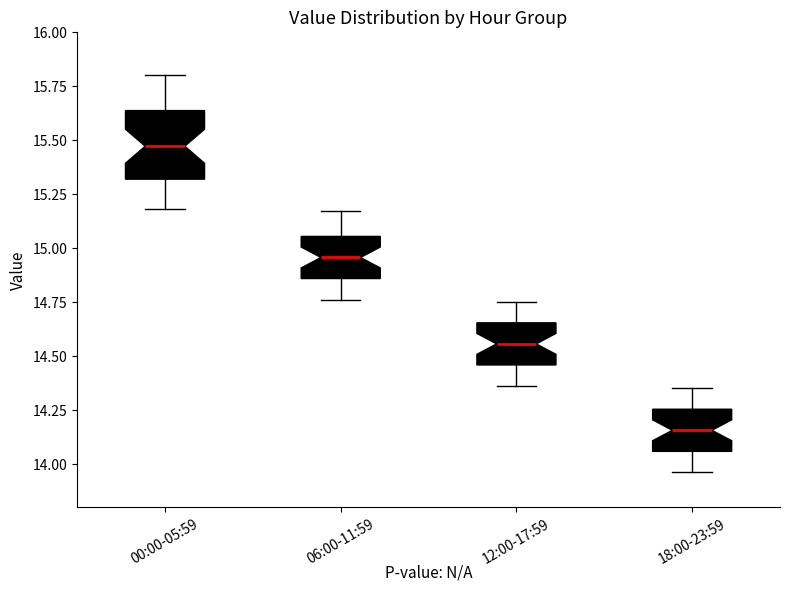

Which box has the highest median line?

00:00-05:59